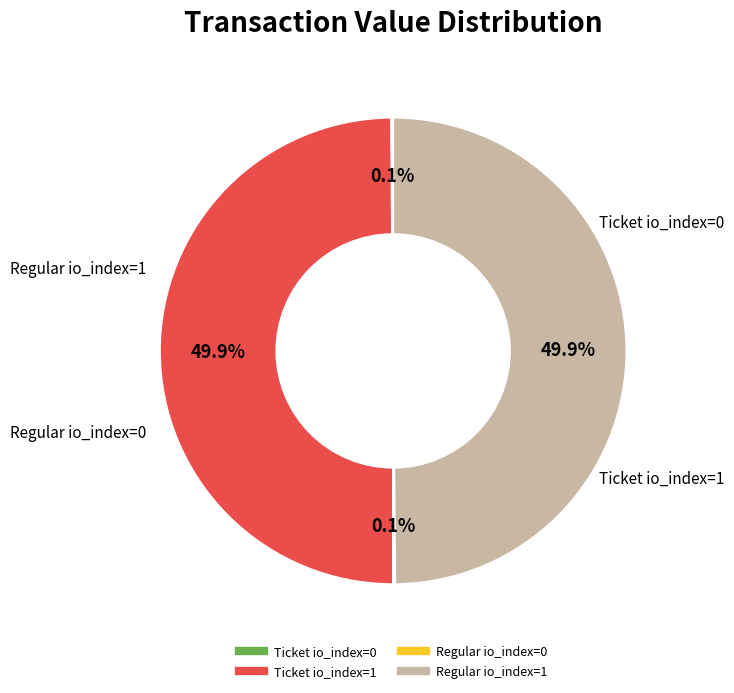

What is the ratio of the value at Regular io_index=1 to the value at Ticket io_index=1?

1.0